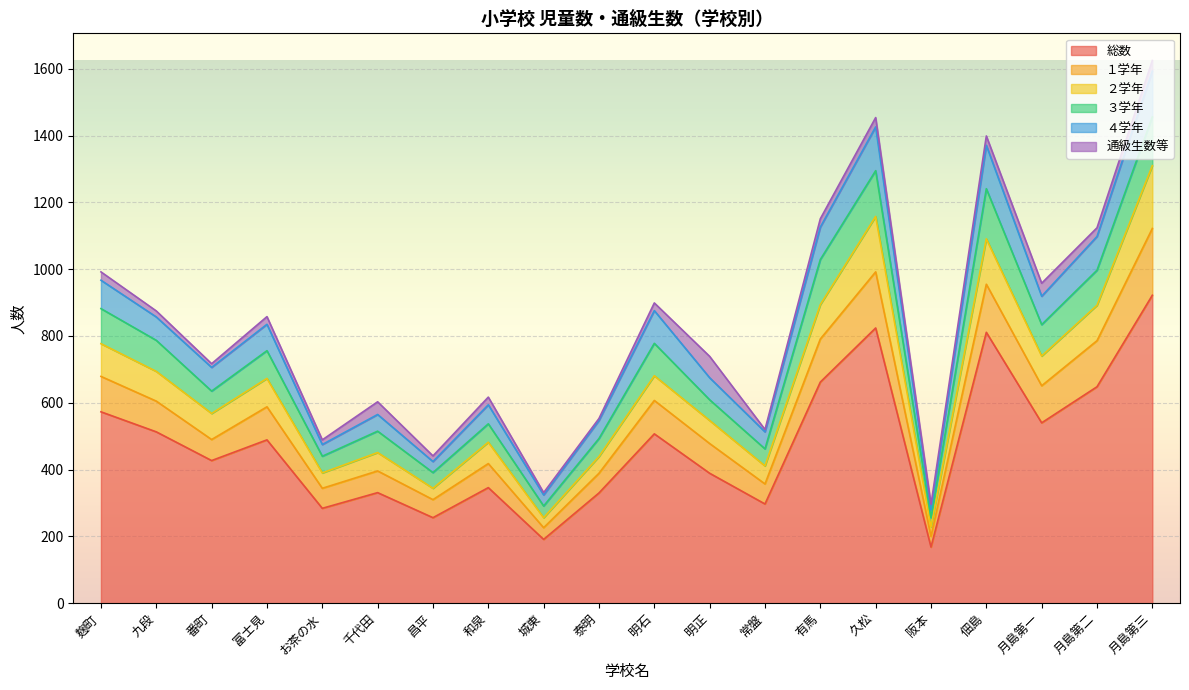

At how many categories does at least one series exceed 1557?

1